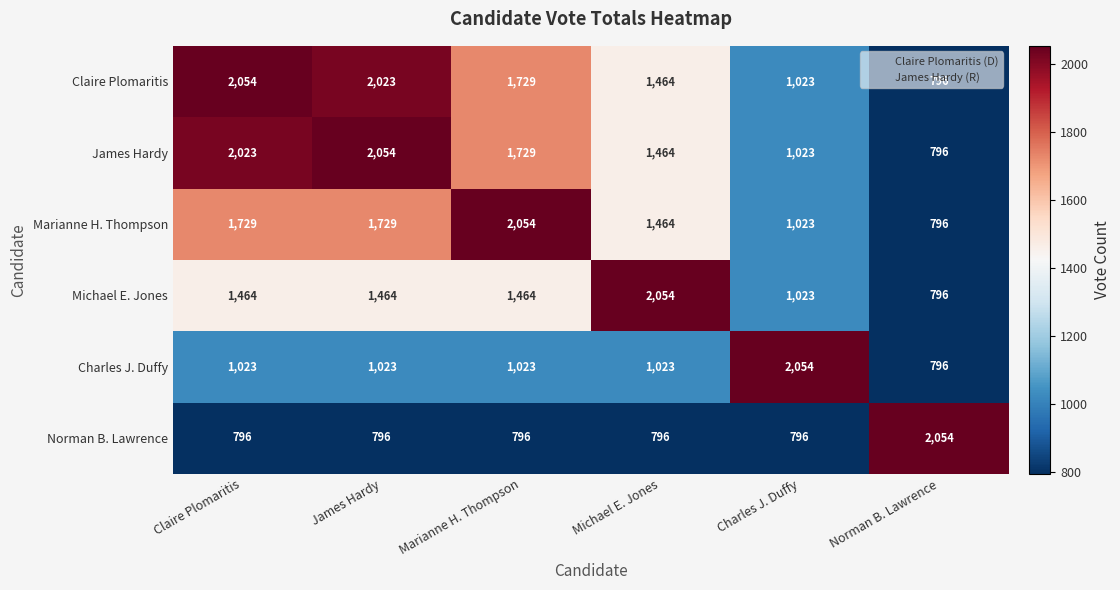

What is the minimum value shown in the chart?

796